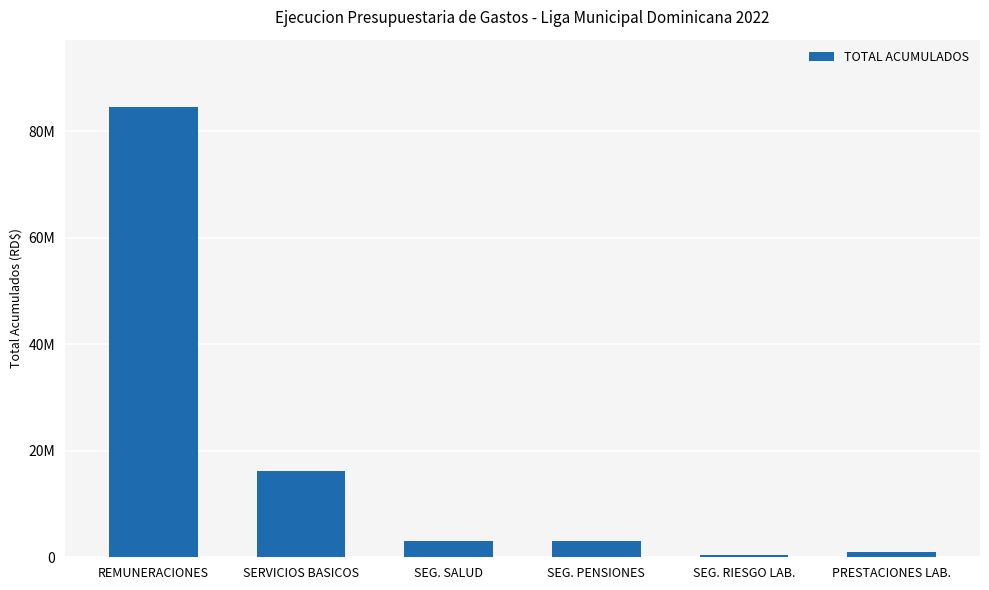

Does the chart contain any negative values?

No